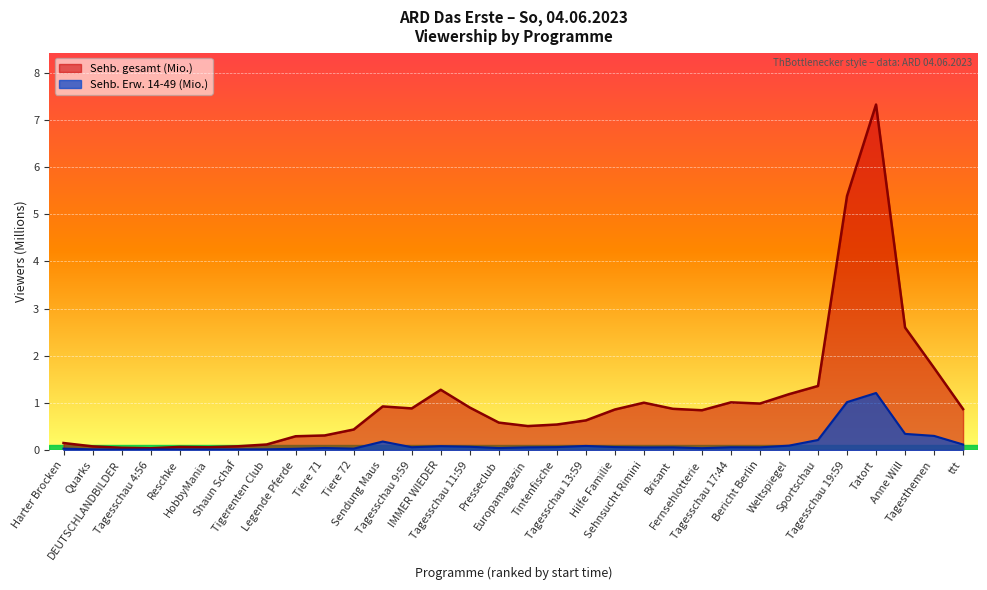

True or false: Sehb. Erw. 14-49 (Mio.) and Sehb. gesamt (Mio.) intersect in this chart.

False